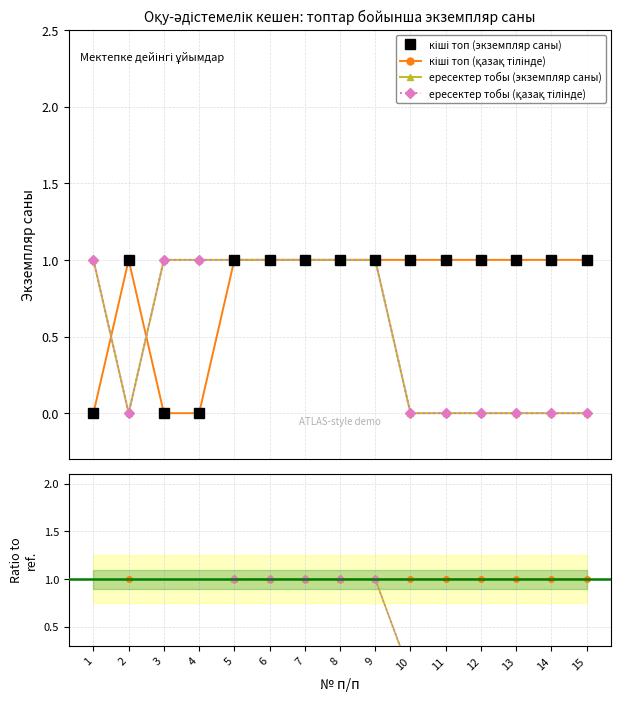

Count the number of categories in the chart.

15